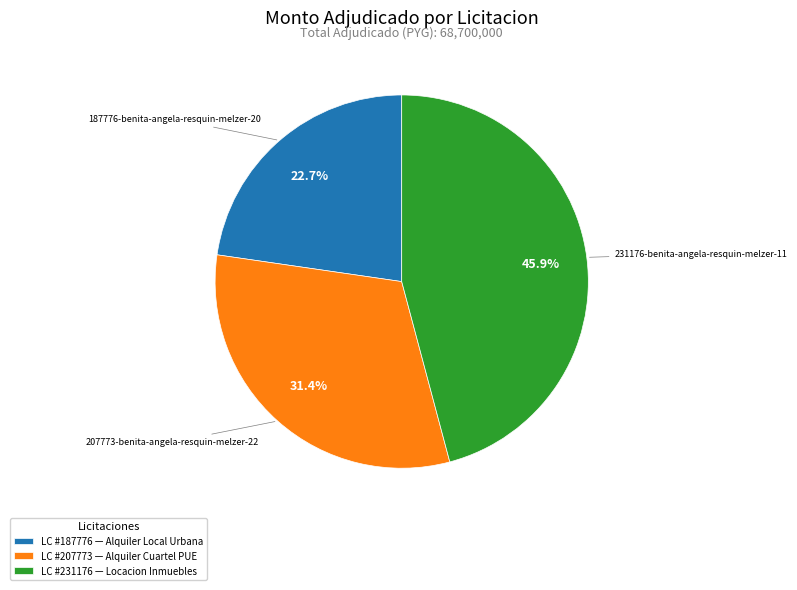

Is there any slice that represents more than half of the pie?

No